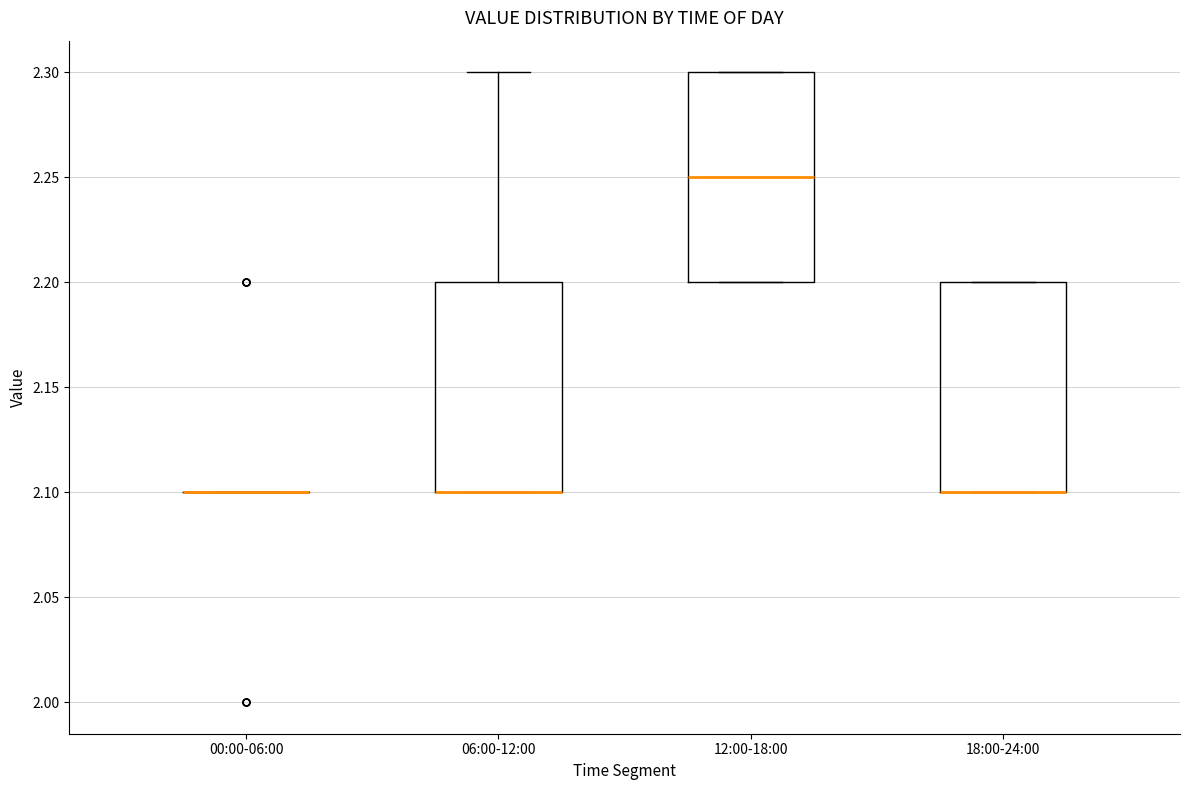

Reading left to right, read every box against the y-axis: the position of its median line, the range the box covers, and the ends of its whiskers. The values are not printed on the chart, so give them approximately, as read against the axis.

00:00-06:00: box collapsed to a line at 2.10, whiskers 2.10 to 2.10
06:00-12:00: median 2.10 (drawn on the box's lower edge), box 2.10 to 2.20, whiskers 2.10 to 2.30
12:00-18:00: median 2.25, box 2.20 to 2.30, whiskers 2.20 to 2.30
18:00-24:00: median 2.10 (drawn on the box's lower edge), box 2.10 to 2.20, whiskers 2.10 to 2.20